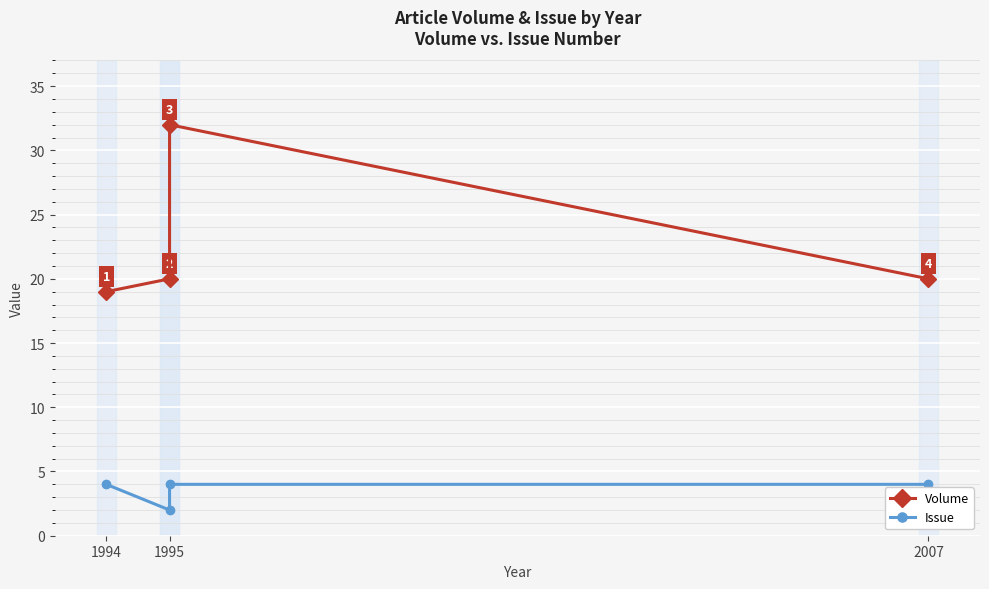

Count the Issue values in the range 4 to 5.

3